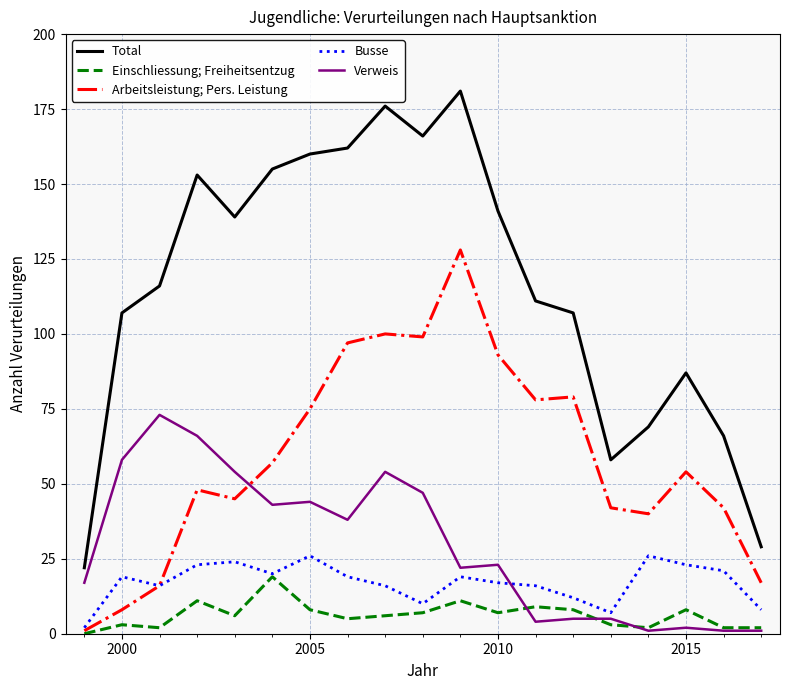

How many values in the Verweis series are below 23?

9